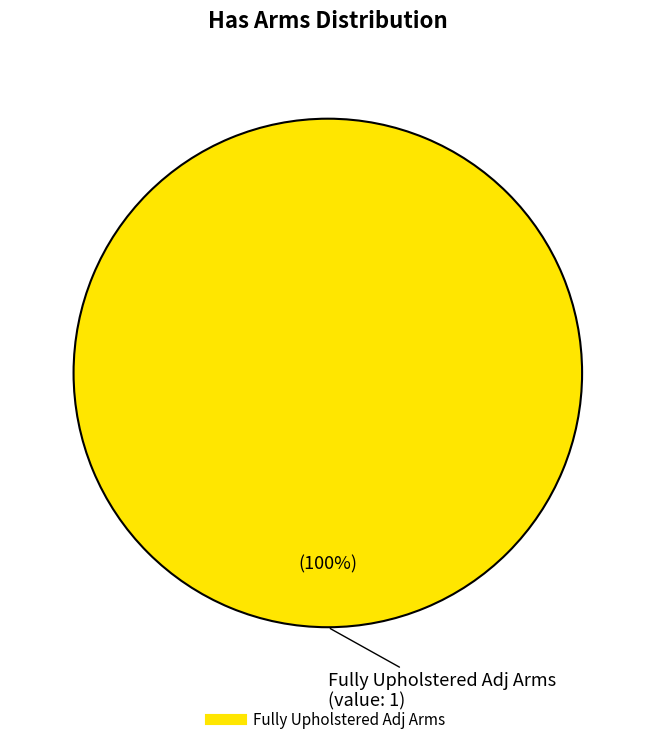

Is there any slice that represents more than half of the pie?

Yes